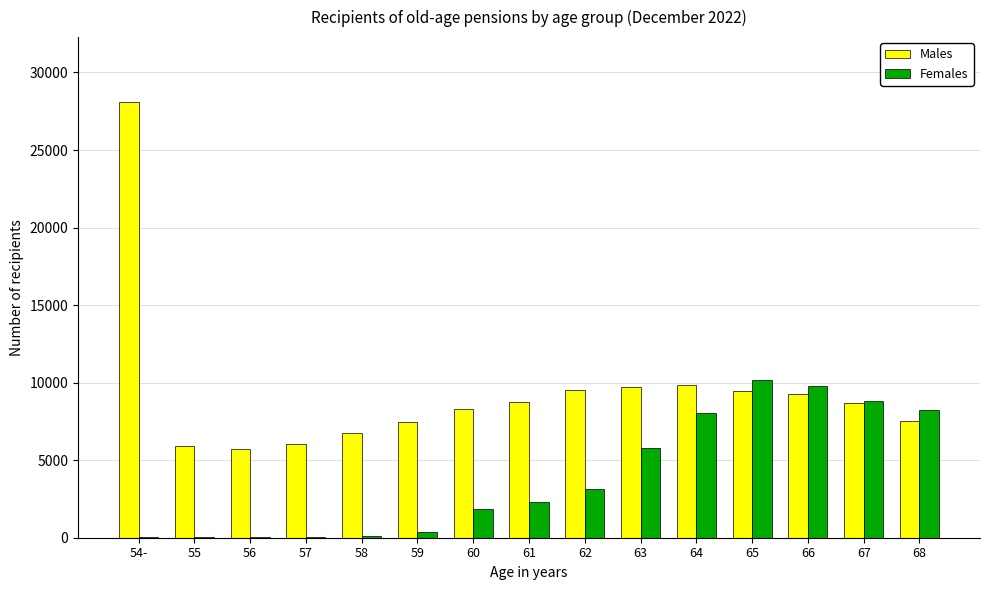

At which category is the sum across all series the highest?

54-